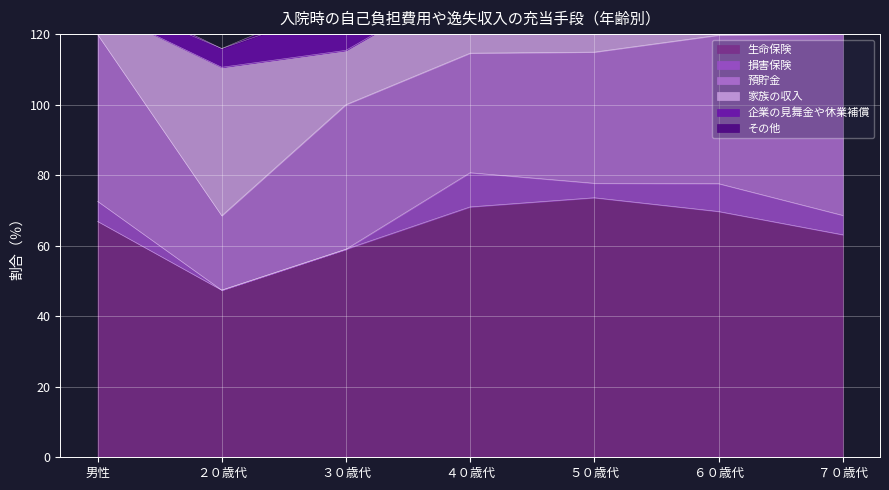

What position from the left is 男性?

1